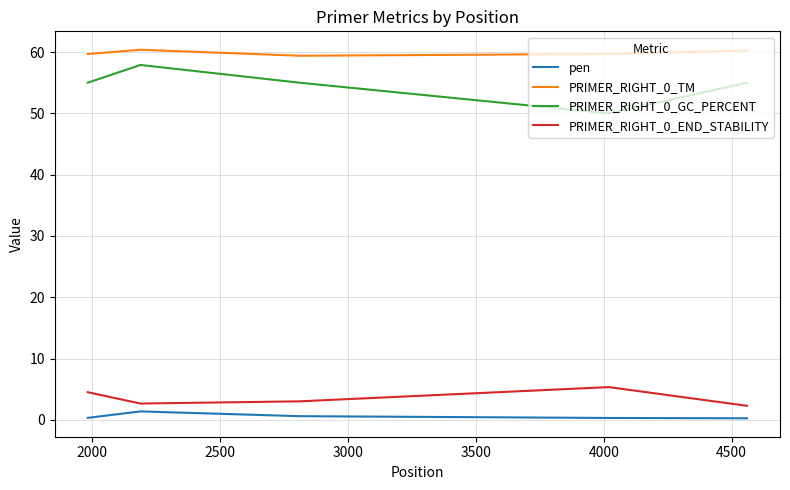

Which series has the widest spread of values?

PRIMER_RIGHT_0_GC_PERCENT